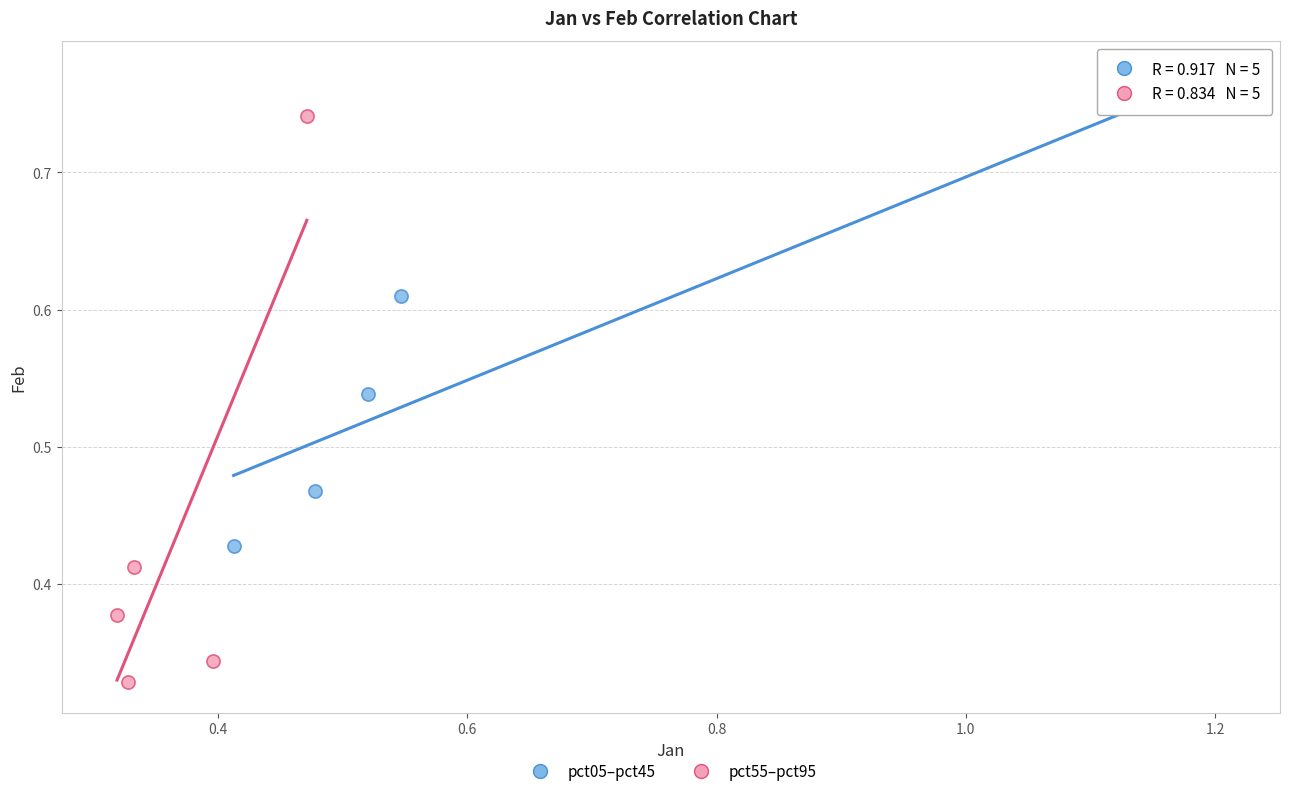

What are all the series names shown in the legend?

pct05–pct45, pct55–pct95